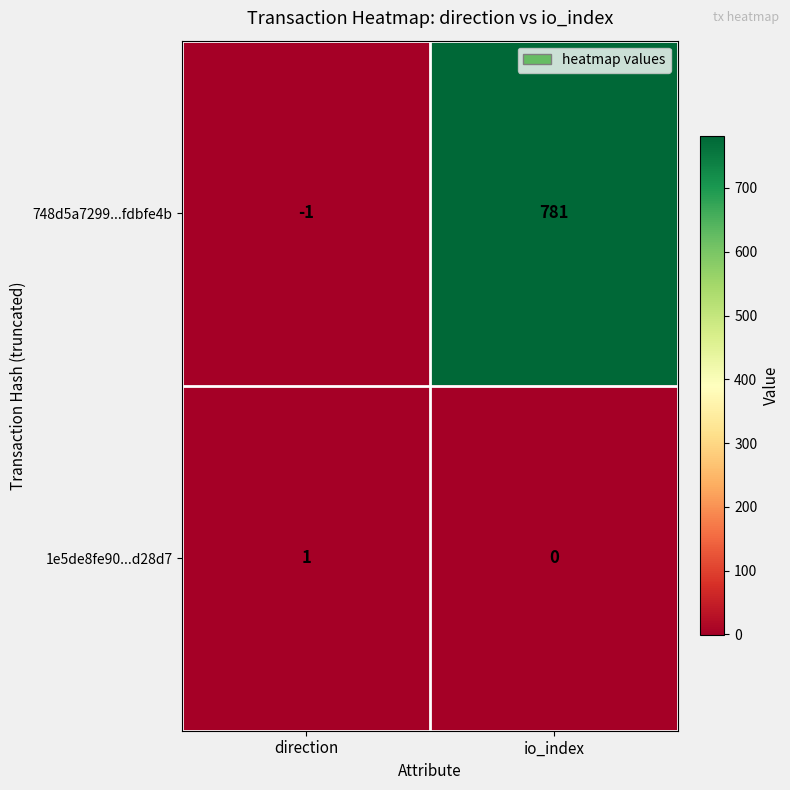

Reading left to right, transcribe all the data shown in this chart.

748d5a7299...fdbfe4b: direction=-1	io_index=781
1e5de8fe90...d28d7: direction=1	io_index=0